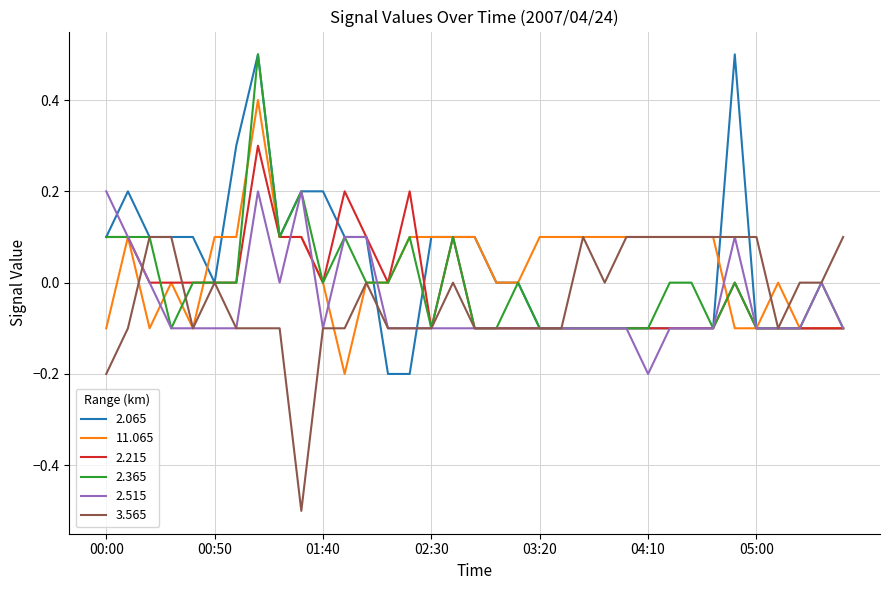

True or false: 2.065 has more than 2 interior local peaks.

True